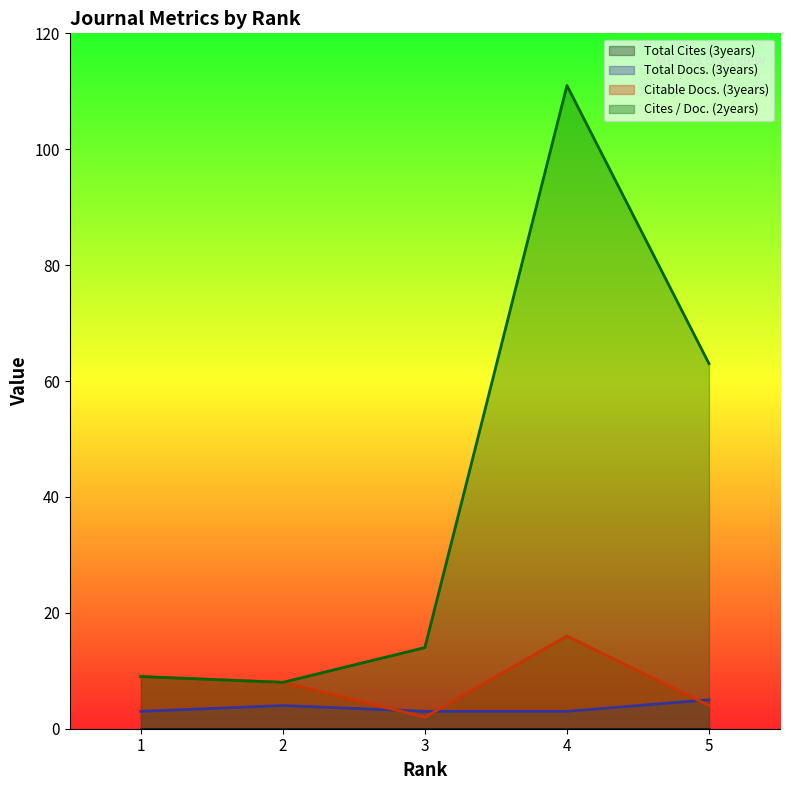

At which category does Total Docs. (3years) reach its first local peak?

2